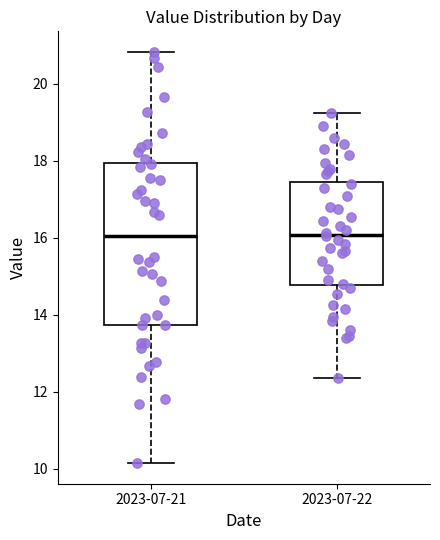

Where does the lower whisker of the box for 2023-07-22 end on the y-axis? The values are not printed on the chart, so give them approximately, as read against the axis.

12.4